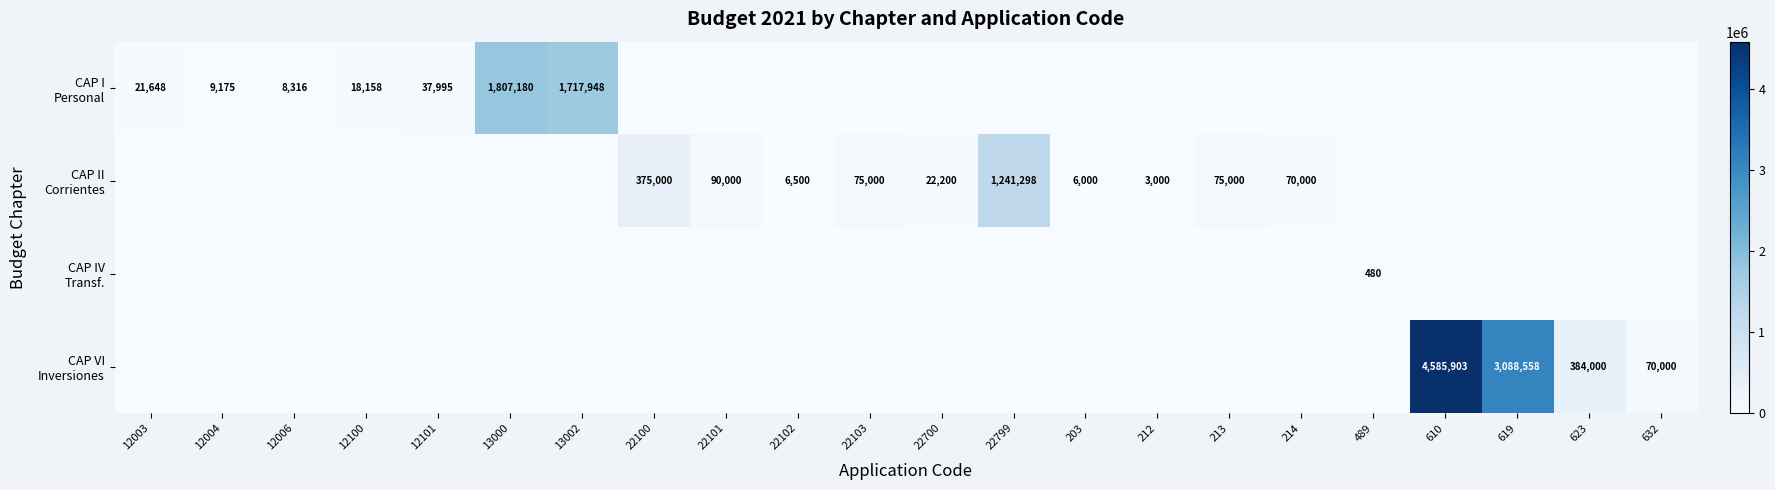

At which label is CAP II Corrientes closest to 620649?

22100